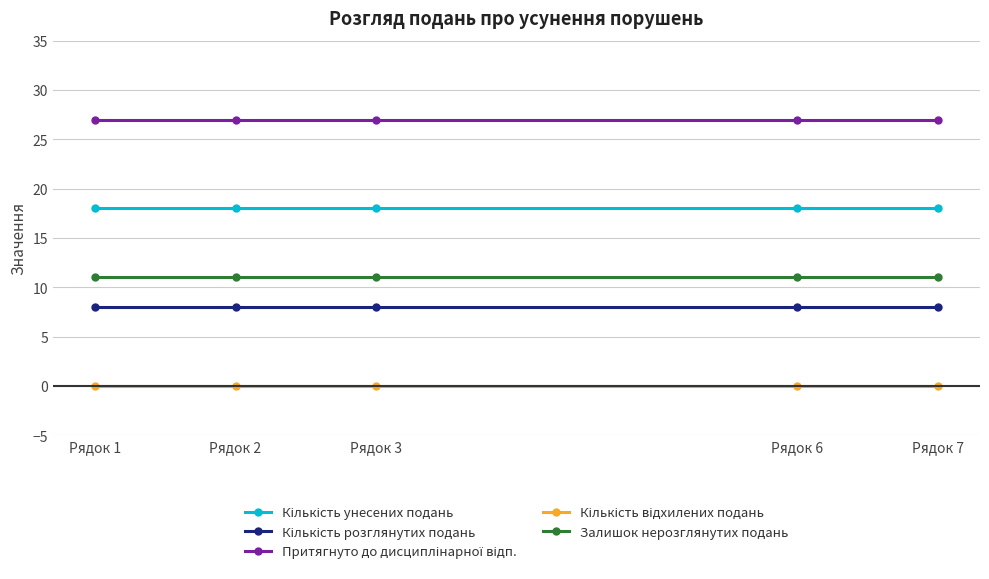

What is the greatest value displayed?

27